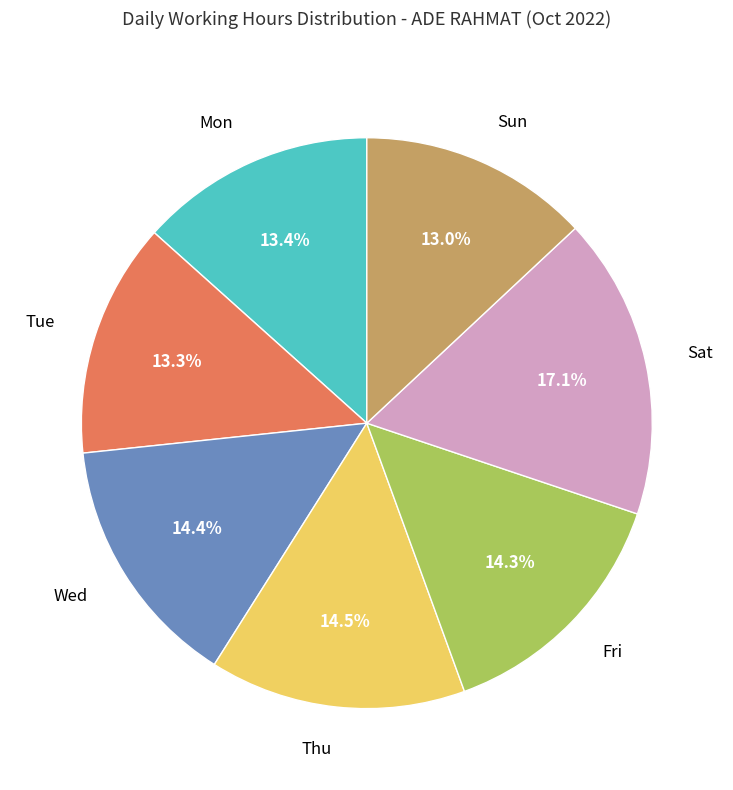

How many slices are in this pie chart?

7